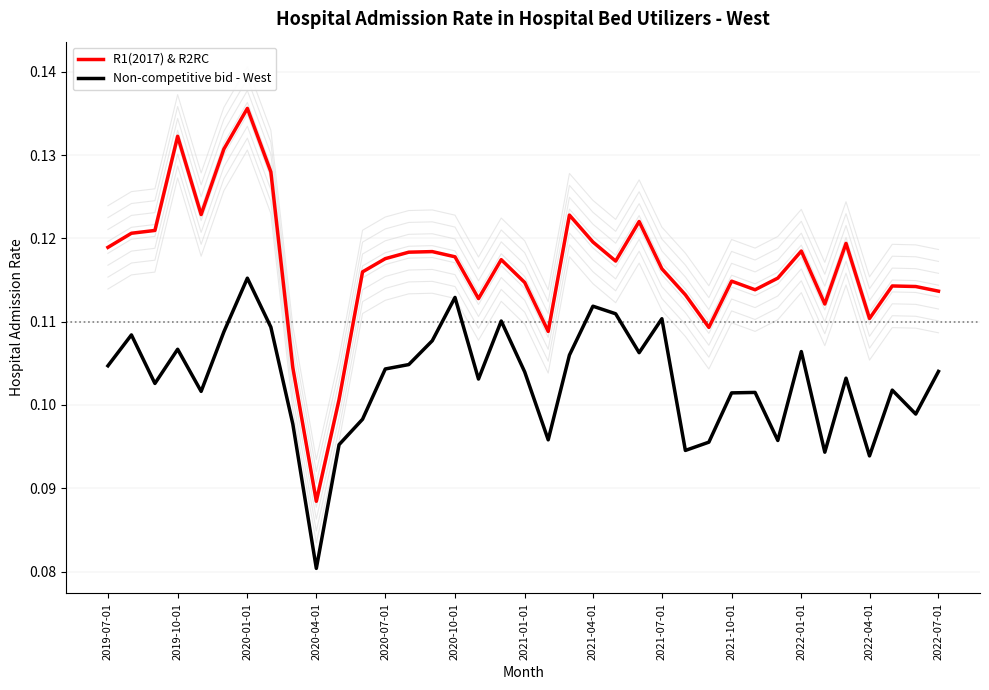

At how many categories does at least one series exceed 0?

37